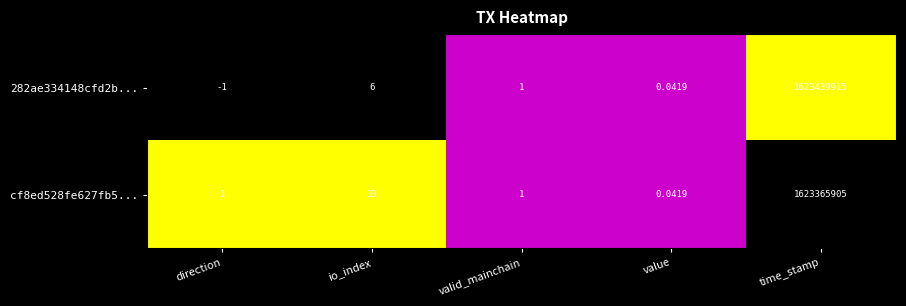

At which category is the sum across all series the highest?

time_stamp